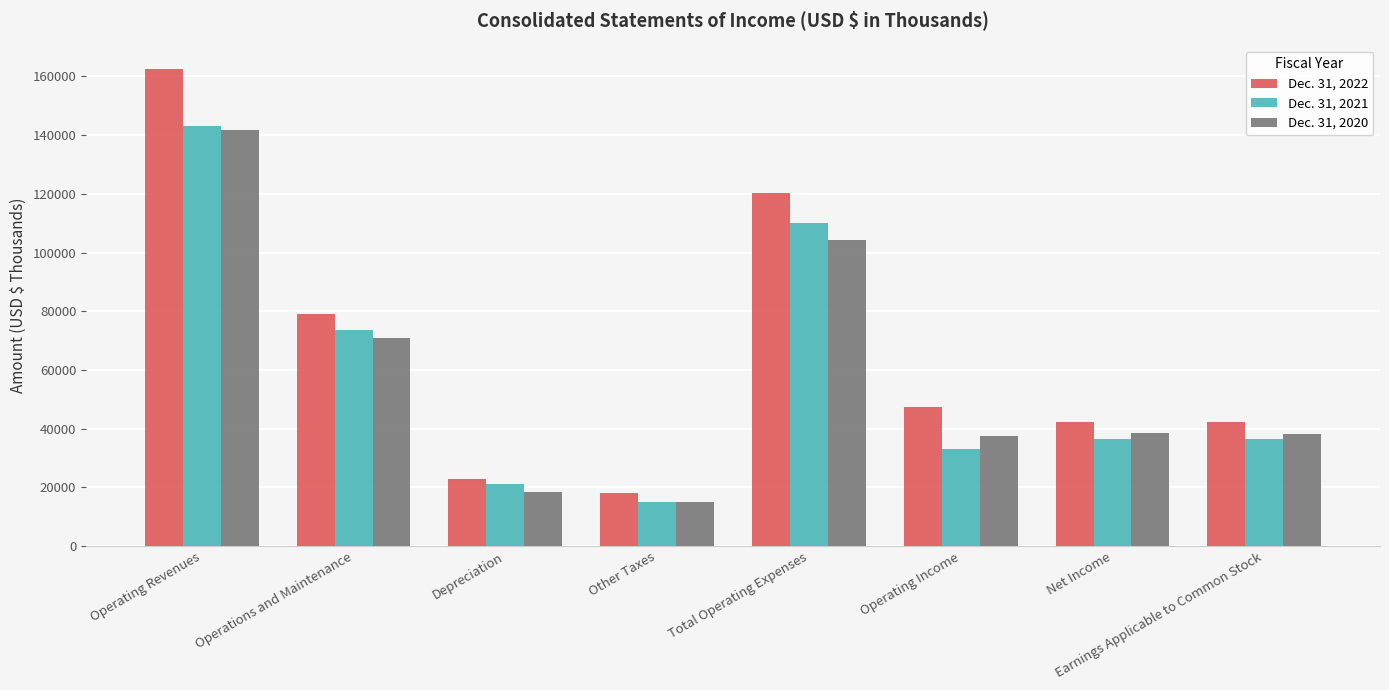

True or false: Dec. 31, 2021 has a value of 24326 at Operations and Maintenance.

False